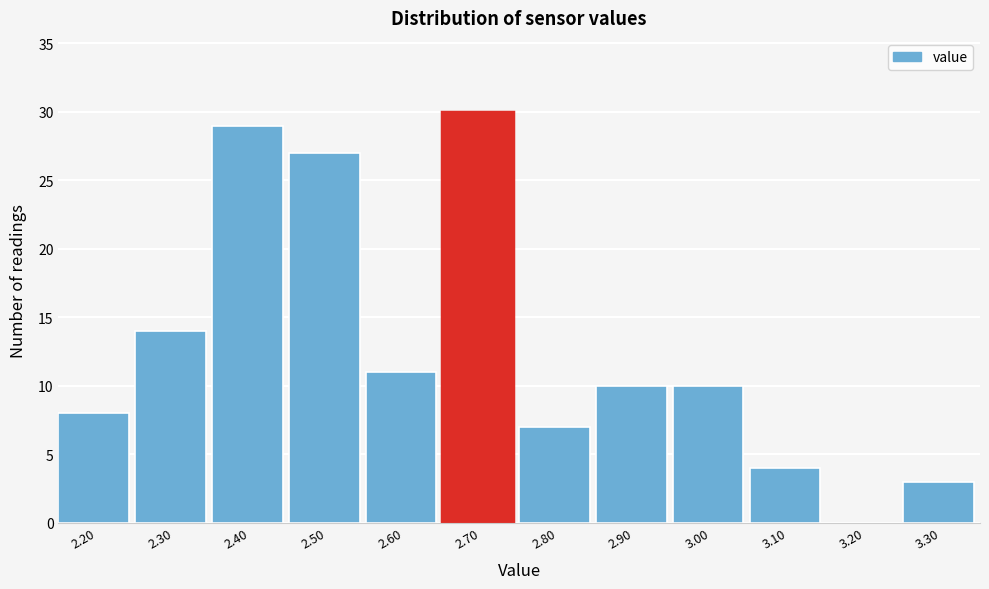

Reading left to right, extract all data points from this chart.

2.20=8	2.30=14	2.40=29	2.50=27	2.60=11	2.70=30	2.80=7	2.90=10	3.00=10	3.10=4	3.20=0	3.30=3